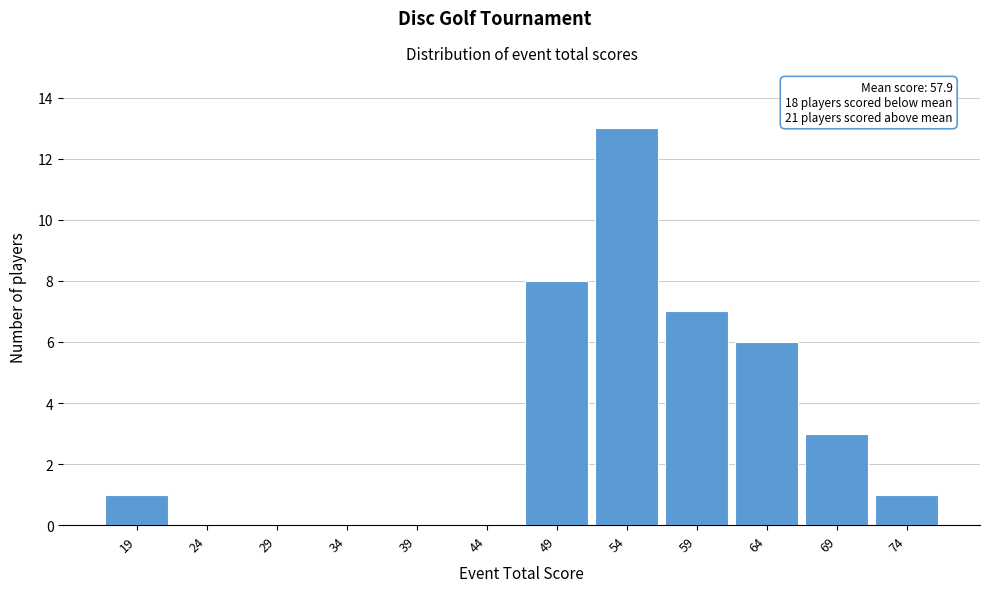

Reading right to left, extract all data points from this chart.

74=1	69=3	64=6	59=7	54=13	49=8	44=0	39=0	34=0	29=0	24=0	19=1